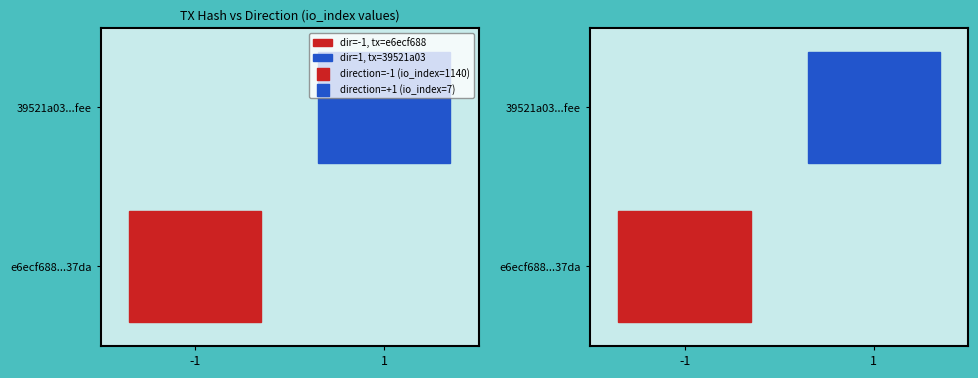

At how many categories does at least one series exceed 218?

1